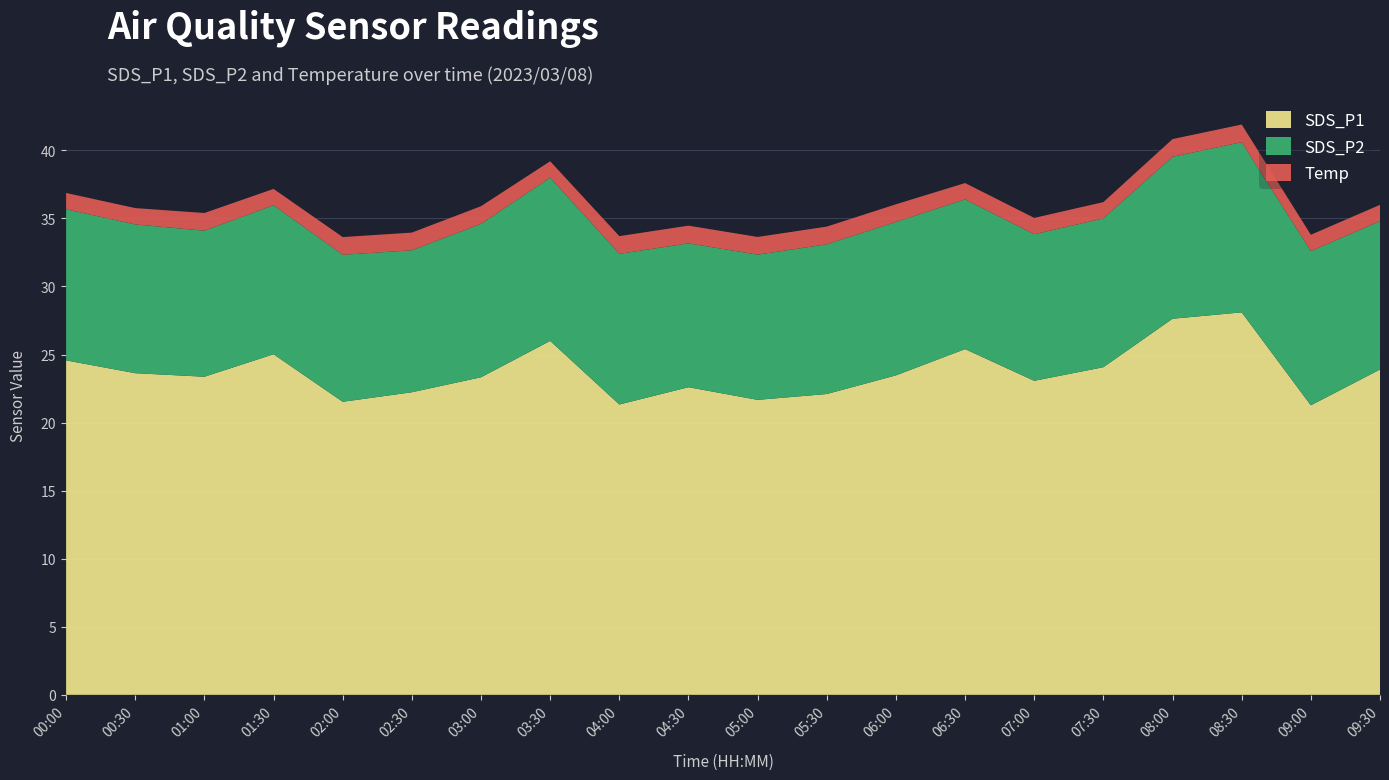

Reading left to right, list all the values displayed in this chart.

SDS_P1: 00:00=24.6	00:30=23.6	01:00=23.4	01:30=25.0	02:00=21.5	02:30=22.2	03:00=23.3	03:30=26.0	04:00=21.3	04:30=22.6	05:00=21.7	05:30=22.1	06:00=23.5	06:30=25.4	07:00=23.1	07:30=24.1	08:00=27.6	08:30=28.1	09:00=21.3	09:30=23.9
SDS_P2: 00:00=11.1	00:30=10.9	01:00=10.7	01:30=10.9	02:00=10.8	02:30=10.4	03:00=11.3	03:30=12.0	04:00=11.1	04:30=10.6	05:00=10.7	05:30=11.0	06:00=11.3	06:30=11.0	07:00=10.8	07:30=10.9	08:00=11.9	08:30=12.5	09:00=11.3	09:30=10.9
Temp: 00:00=1.2	00:30=1.2	01:00=1.3	01:30=1.2	02:00=1.3	02:30=1.3	03:00=1.3	03:30=1.2	04:00=1.3	04:30=1.3	05:00=1.3	05:30=1.3	06:00=1.3	06:30=1.2	07:00=1.2	07:30=1.2	08:00=1.3	08:30=1.3	09:00=1.2	09:30=1.2